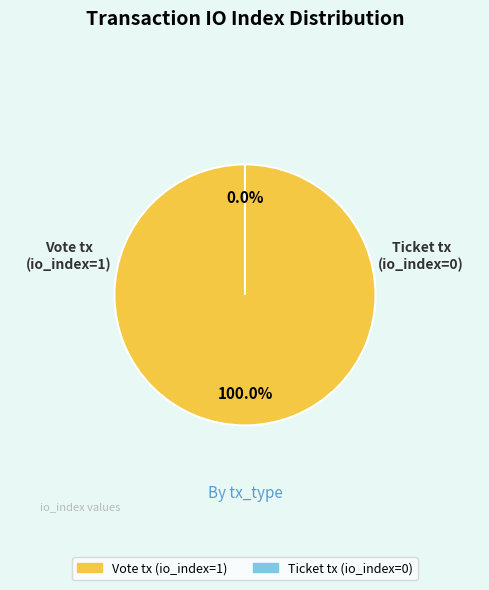

How many slices are in this pie chart?

2